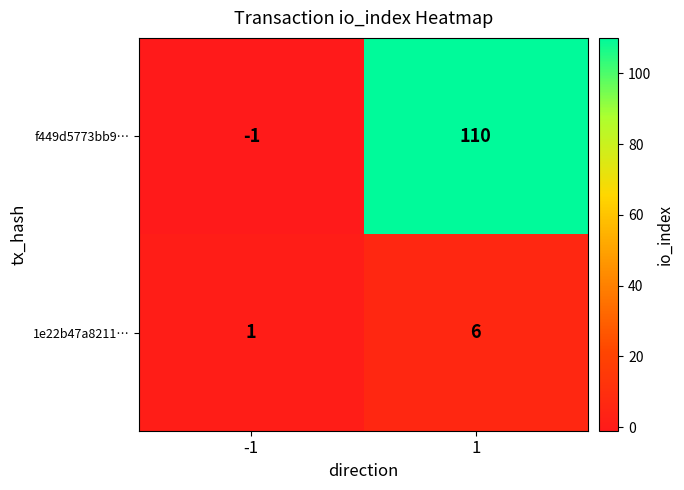

Rank the series by their average value, from highest to lowest.

f449d5773bb9…, 1e22b47a8211…